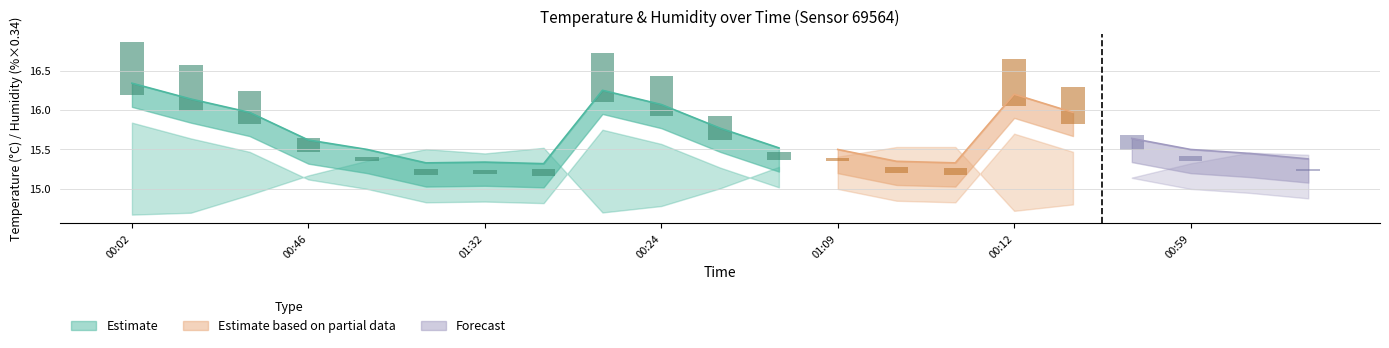

At 00:31, list the series in order from smallest to largest.

temperature_lower, temperature, temperature_upper, humidity